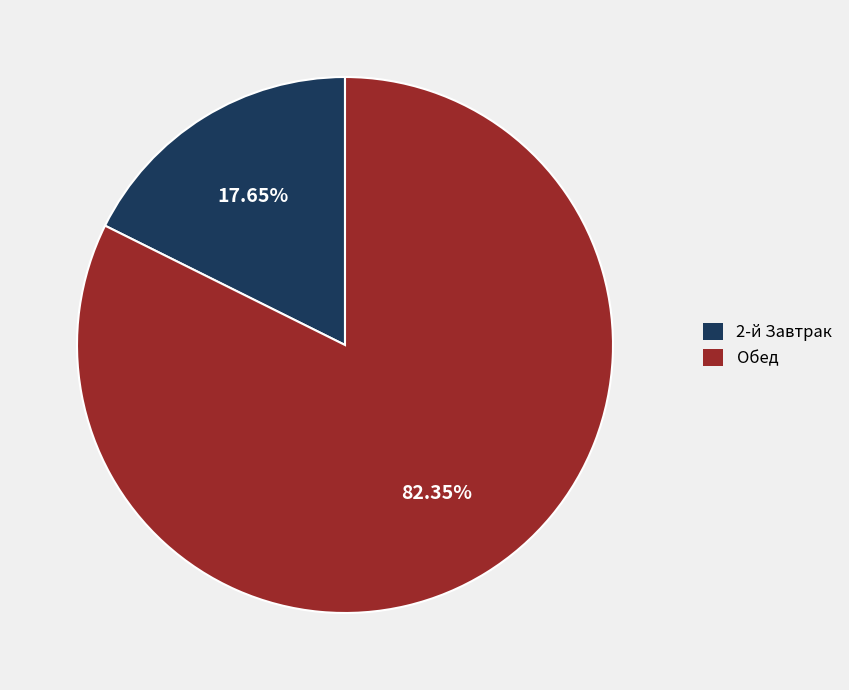

True or false: Обед accounts for 89% of the total.

False